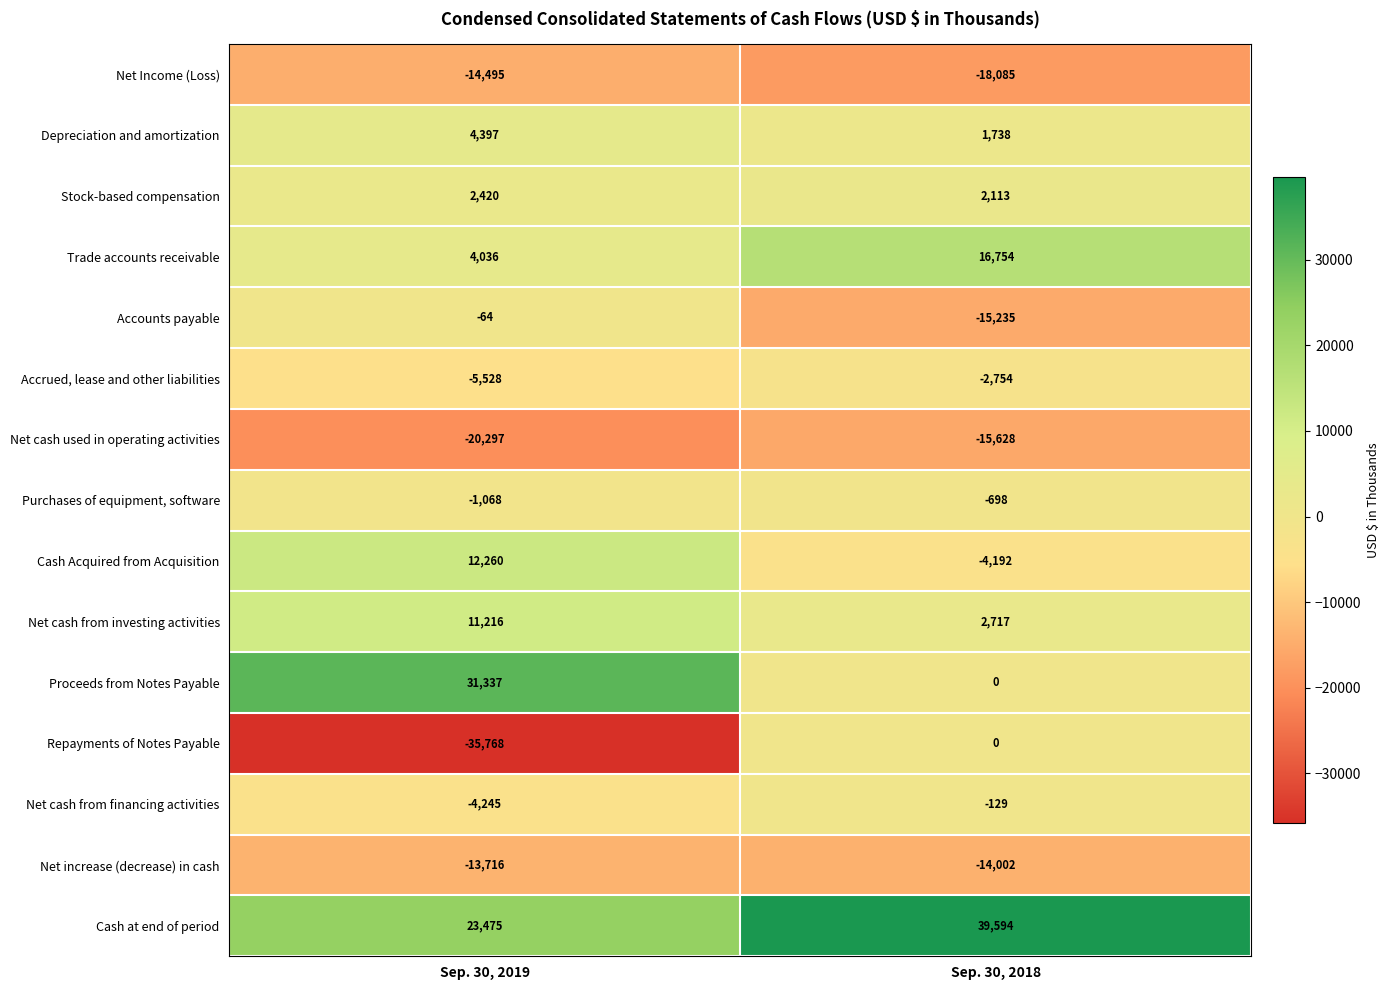

Reading left to right, extract all data points from this chart.

Net Income (Loss): -14495	-18085
Depreciation and amortization: 4397	1738
Stock-based compensation: 2420	2113
Trade accounts receivable: 4036	16754
Accounts payable: -64	-15235
Accrued, lease and other liabilities: -5528	-2754
Net cash used in operating activities: -20297	-15628
Purchases of equipment, software: -1068	-698
Cash Acquired from Acquisition: 12260	-4192
Net cash from investing activities: 11216	2717
Proceeds from Notes Payable: 31337	0
Repayments of Notes Payable: -35768	0
Net cash from financing activities: -4245	-129
Net increase (decrease) in cash: -13716	-14002
Cash at end of period: 23475	39594